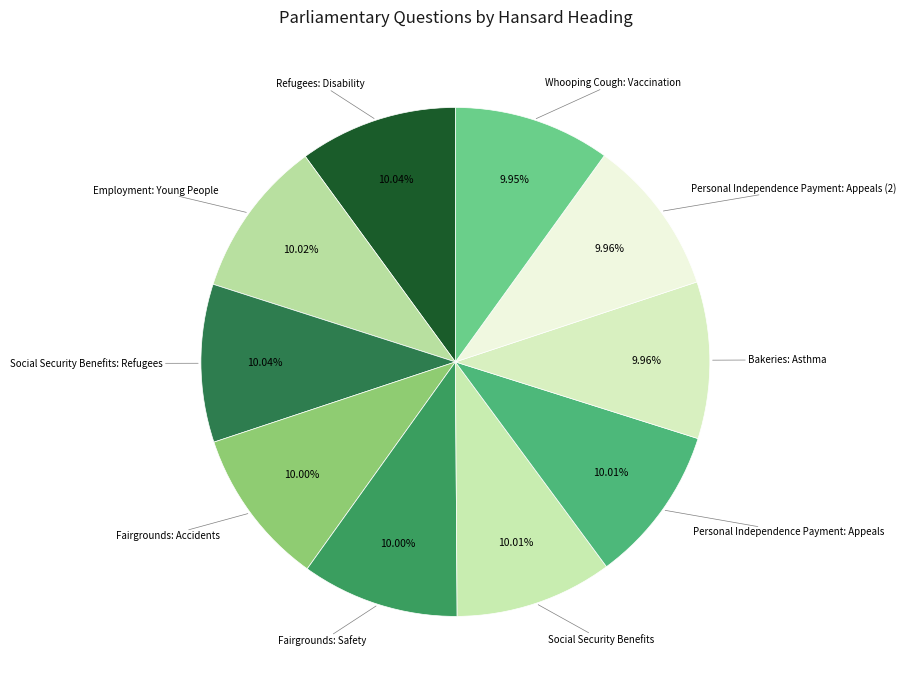

To the nearest percent, what is the average slice percentage?

10%